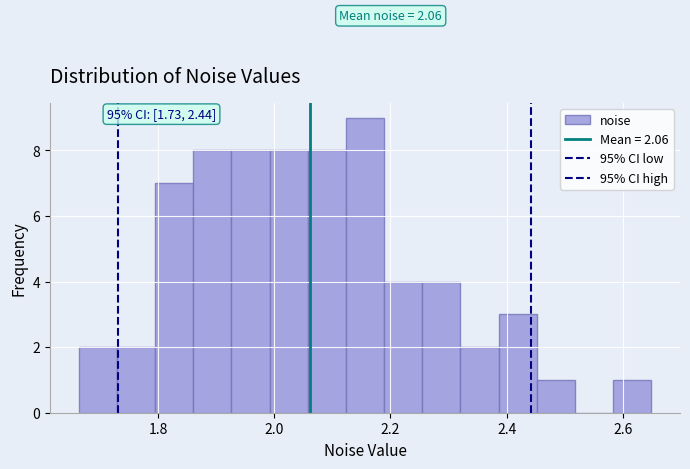

Read against the x-axis, roughly where is the centre of the tallest bar?

2.16